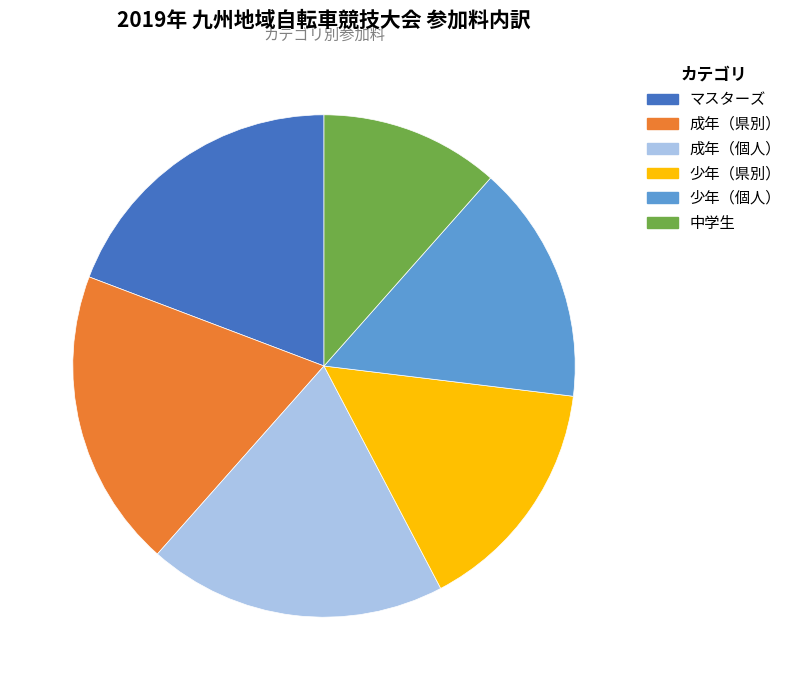

Is there a majority slice in this chart?

No